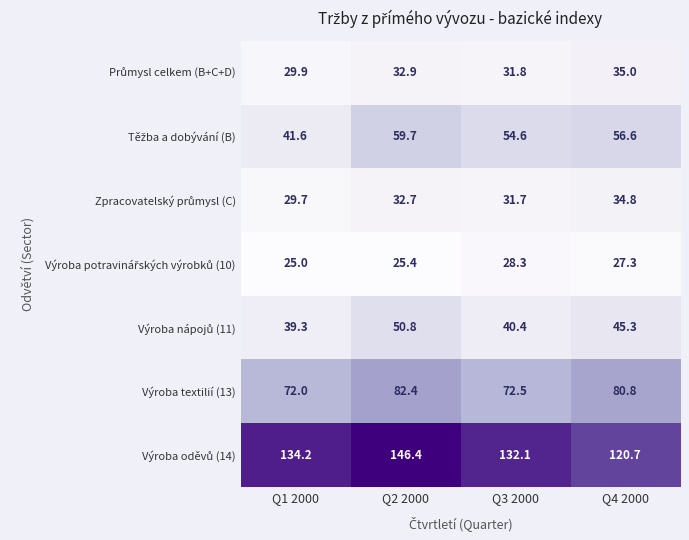

What is the spread (max minus min) of values at Q4 2000?

93.4